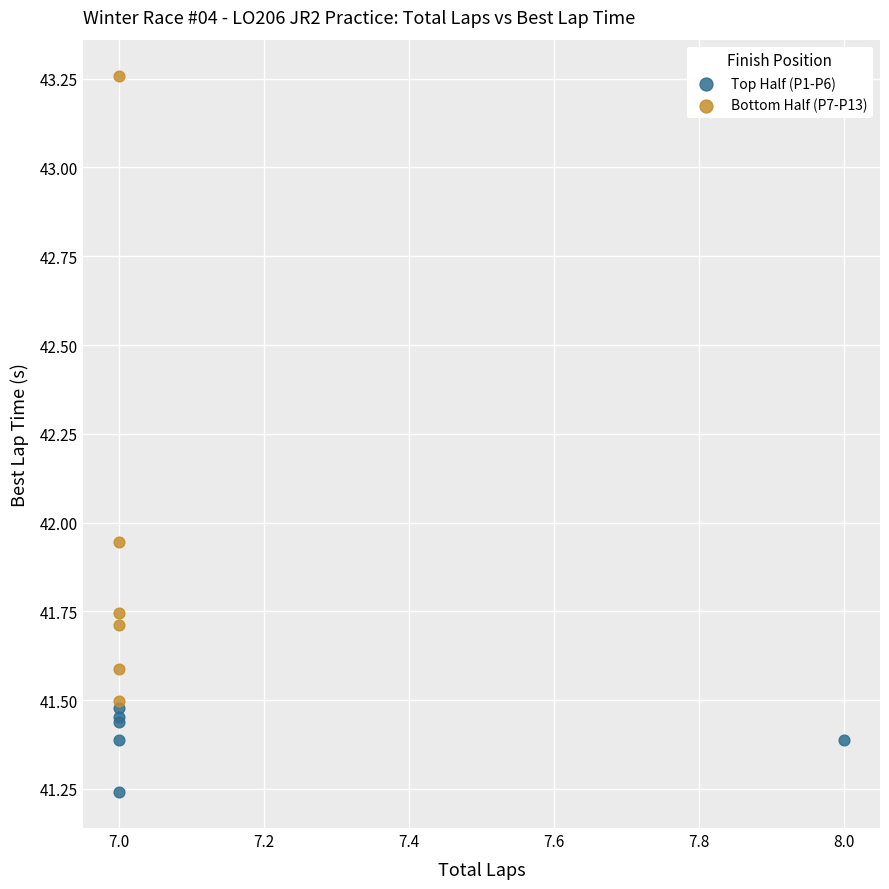

What are all the series names shown in the legend?

Top Half (P1-P6), Bottom Half (P7-P13)